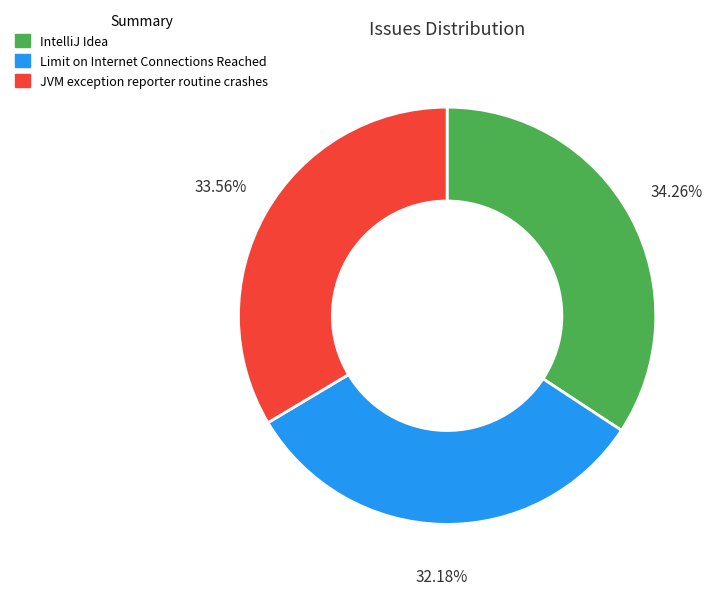

To the nearest percent, what is the difference between the IntelliJ Idea and Limit on Internet Connections Reached slice percentages?

2%